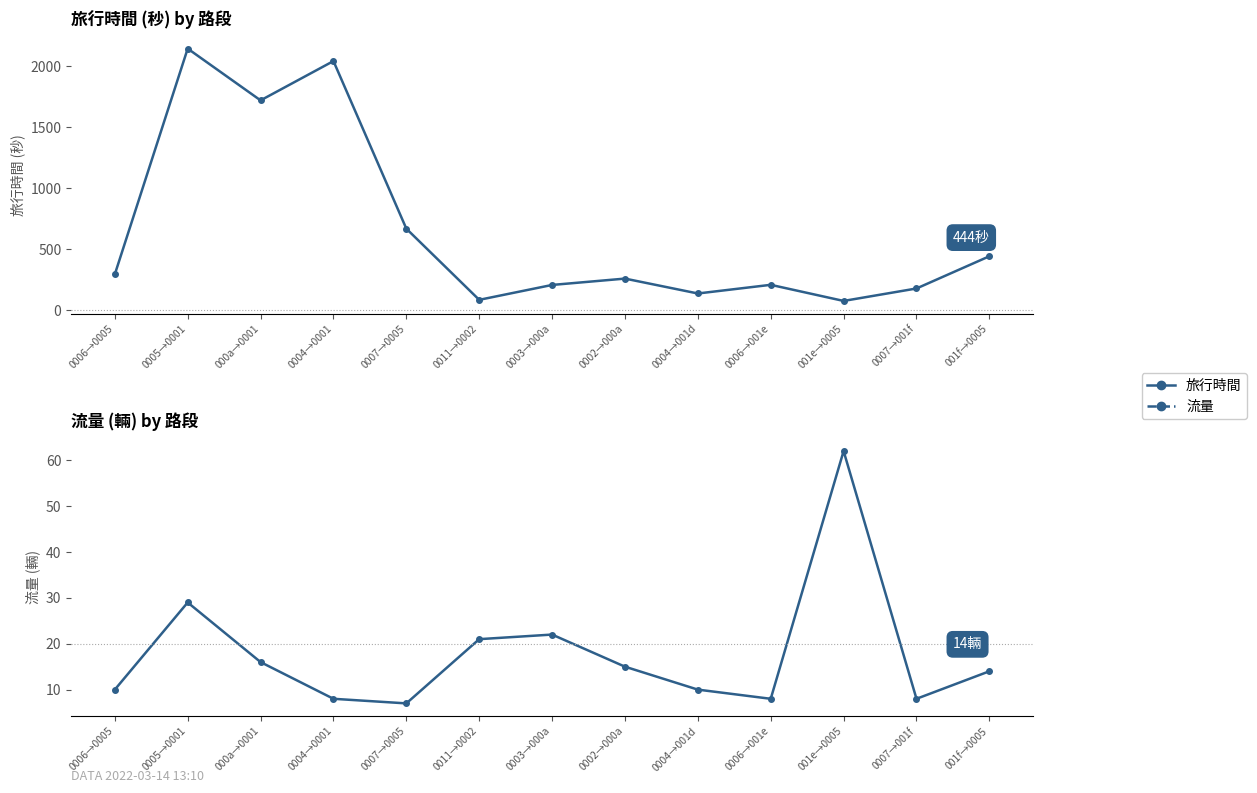

Reading left to right, what are all the values shown in this chart?

旅行時間: 0006→0005=296	0005→0001=2145	000a→0001=1721	0004→0001=2043	0007→0005=670	0011→0002=87	0003→000a=209	0002→000a=261	0004→001d=139	0006→001e=210	001e→0005=78	0007→001f=180	001f→0005=444
流量: 0006→0005=10	0005→0001=29	000a→0001=16	0004→0001=8	0007→0005=7	0011→0002=21	0003→000a=22	0002→000a=15	0004→001d=10	0006→001e=8	001e→0005=62	0007→001f=8	001f→0005=14